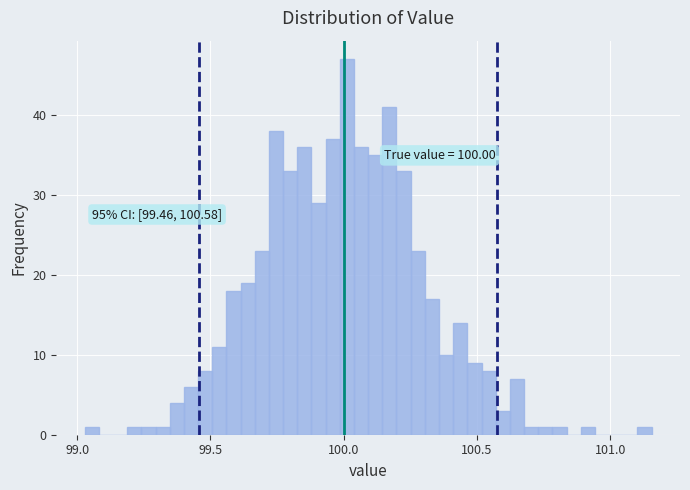

Read against the x-axis, roughly where is the centre of the tallest bar?

100.00